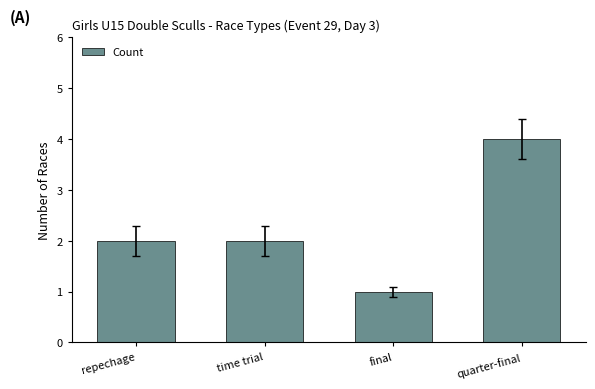

What is the greatest value displayed?

4